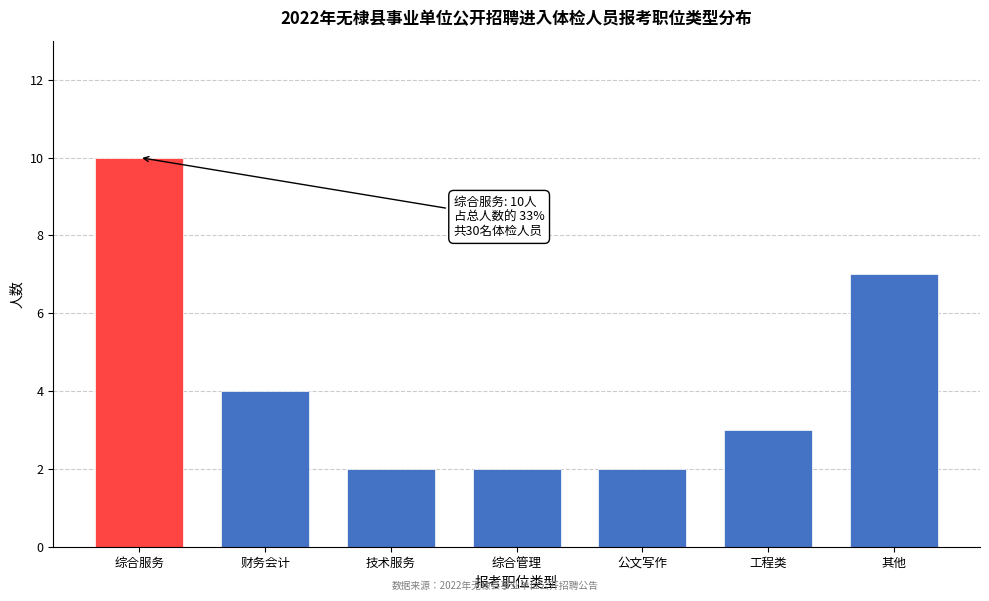

Reading right to left, extract all data points from this chart.

其他=7	工程类=3	公文写作=2	综合管理=2	技术服务=2	财务会计=4	综合服务=10